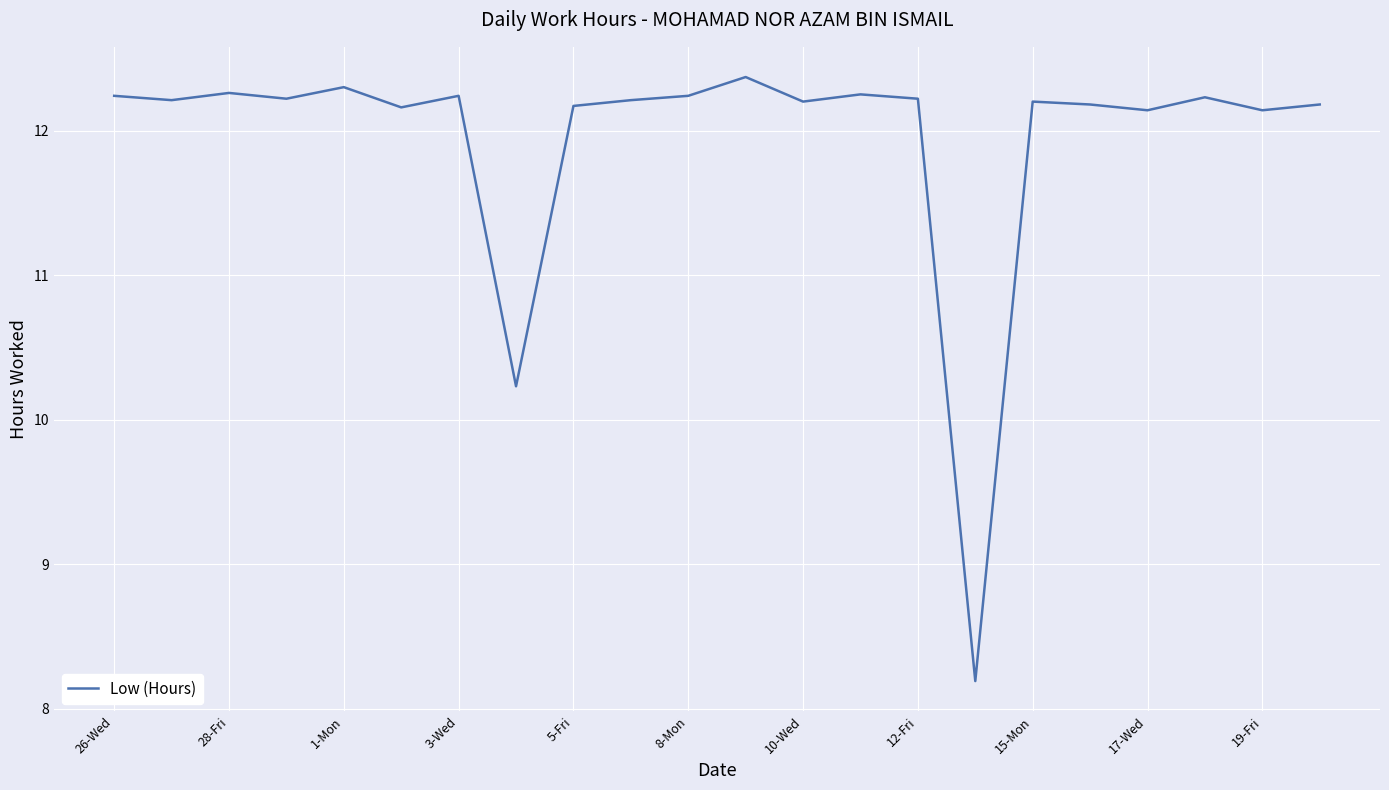

What is the maximum value shown in the chart?

12.4